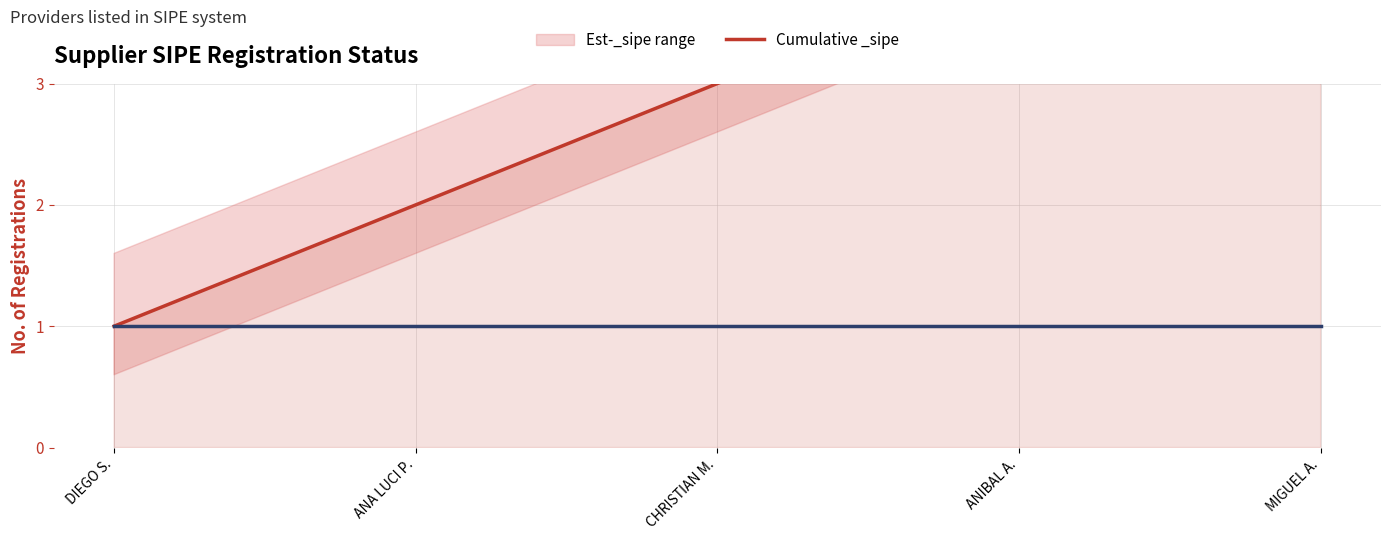

Between ANA LUCI P. and CHRISTIAN M., which is larger?

CHRISTIAN M.